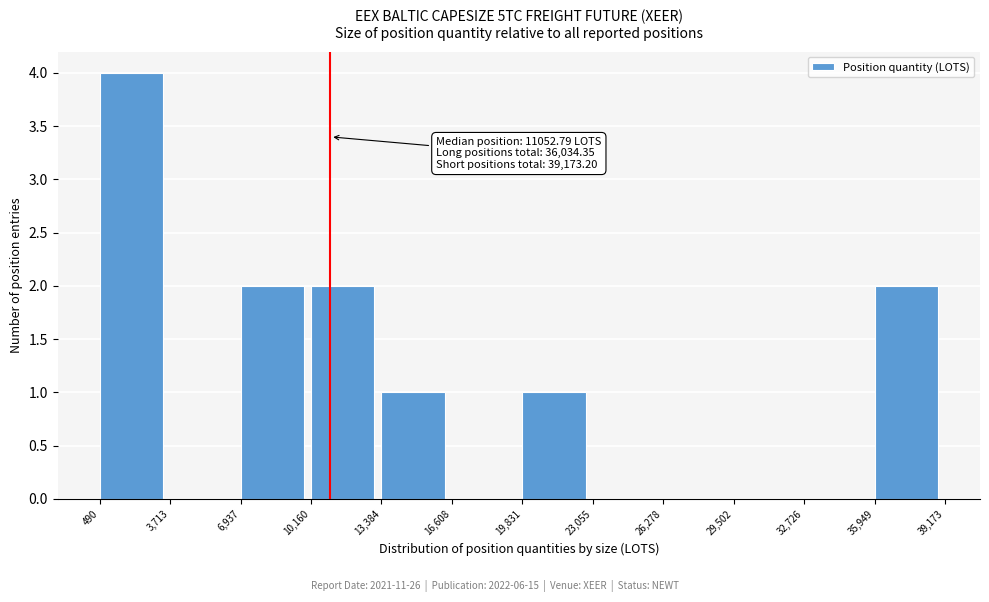

Over which range of the x-axis is the bar tallest?

490 to 3,713